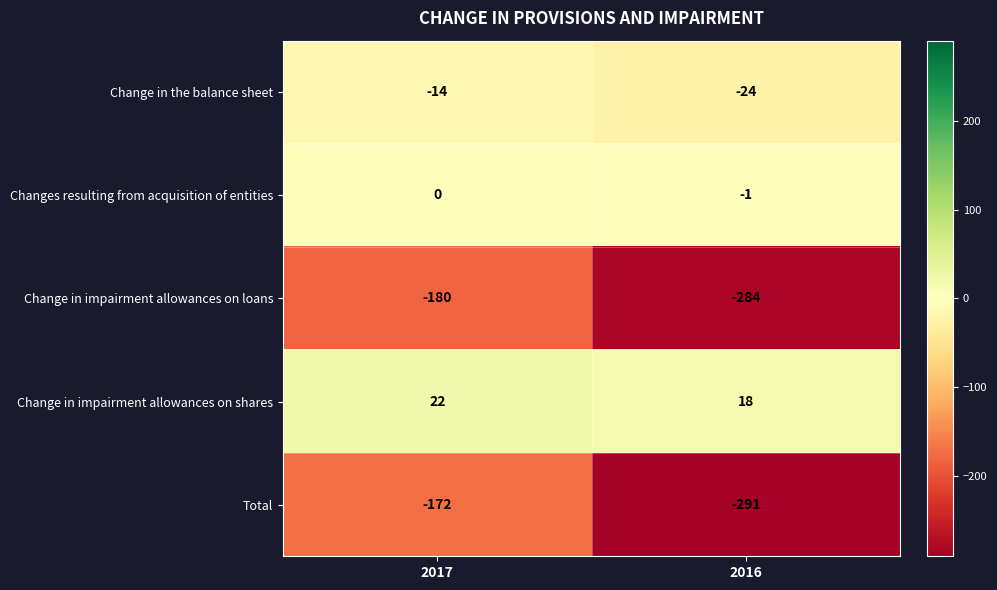

What value does the Total series have at 2017, to the nearest 5?

-170